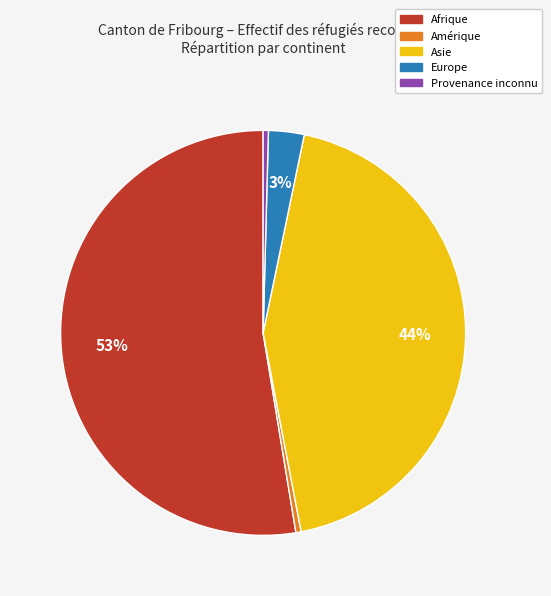

Is there any slice that represents more than half of the pie?

Yes